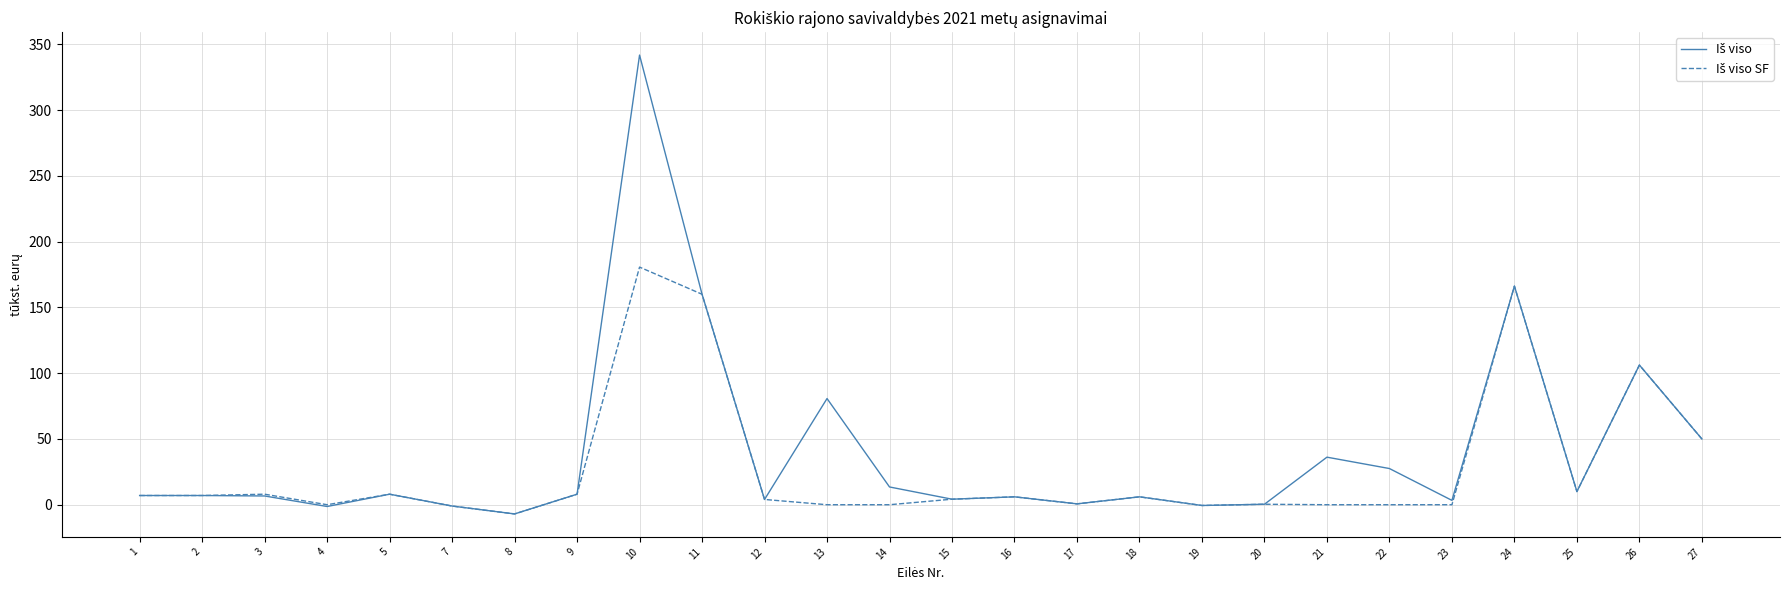

What is the maximum value shown in the chart?

341.8